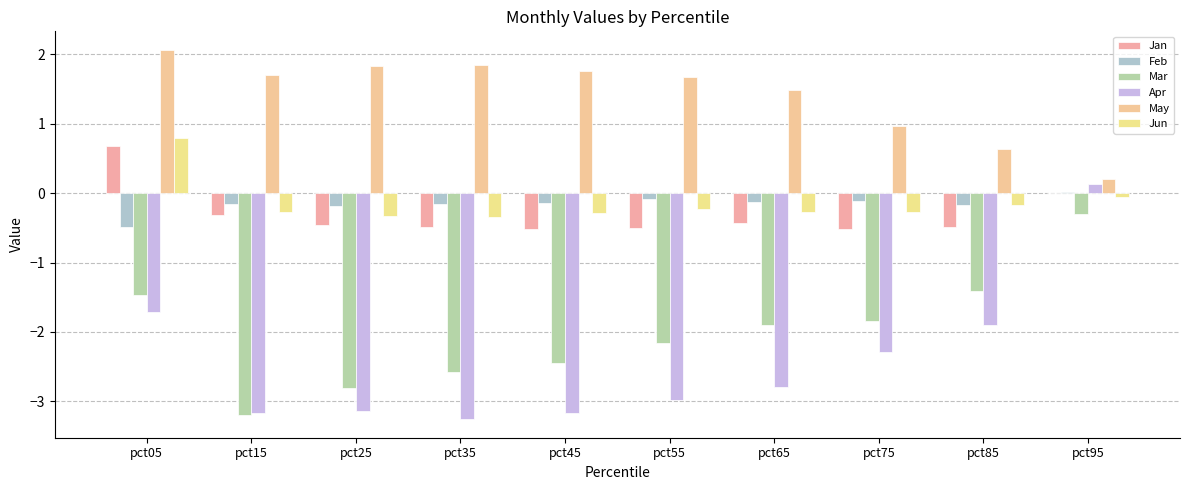

Reading left to right, transcribe all the data shown in this chart.

Jan: 0.7	-0.3	-0.5	-0.5	-0.5	-0.5	-0.4	-0.5	-0.5	-0.0
Feb: -0.5	-0.2	-0.2	-0.2	-0.1	-0.1	-0.1	-0.1	-0.2	0.0
Mar: -1.5	-3.2	-2.8	-2.6	-2.4	-2.2	-1.9	-1.8	-1.4	-0.3
Apr: -1.7	-3.2	-3.1	-3.3	-3.2	-3.0	-2.8	-2.3	-1.9	0.1
May: 2.1	1.7	1.8	1.8	1.8	1.7	1.5	1.0	0.6	0.2
Jun: 0.8	-0.3	-0.3	-0.3	-0.3	-0.2	-0.3	-0.3	-0.2	-0.1